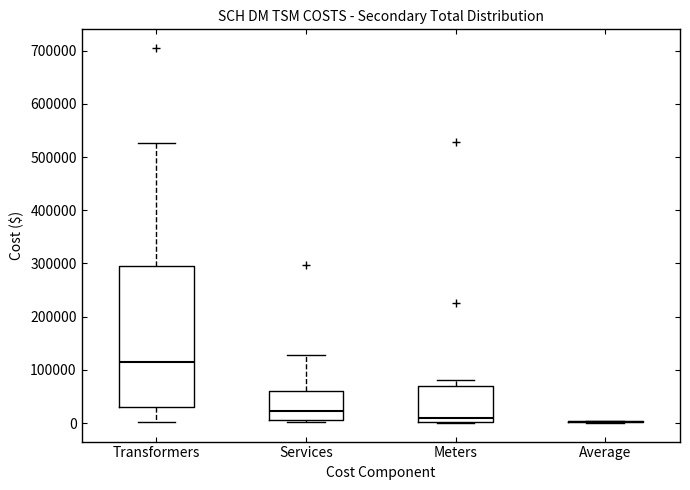

Which box is the tallest, from its lower edge to its upper edge?

Transformers